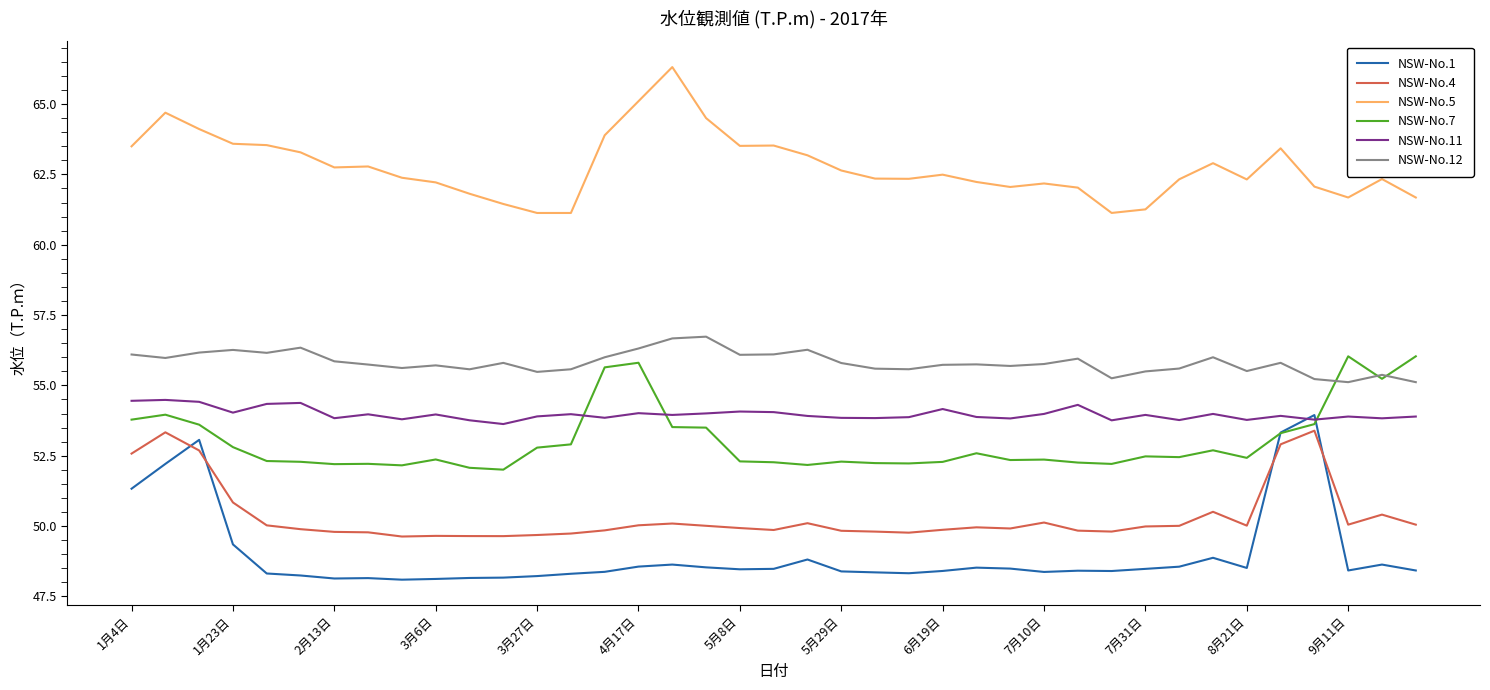

Which series has the largest total across all categories?

NSW-No.5